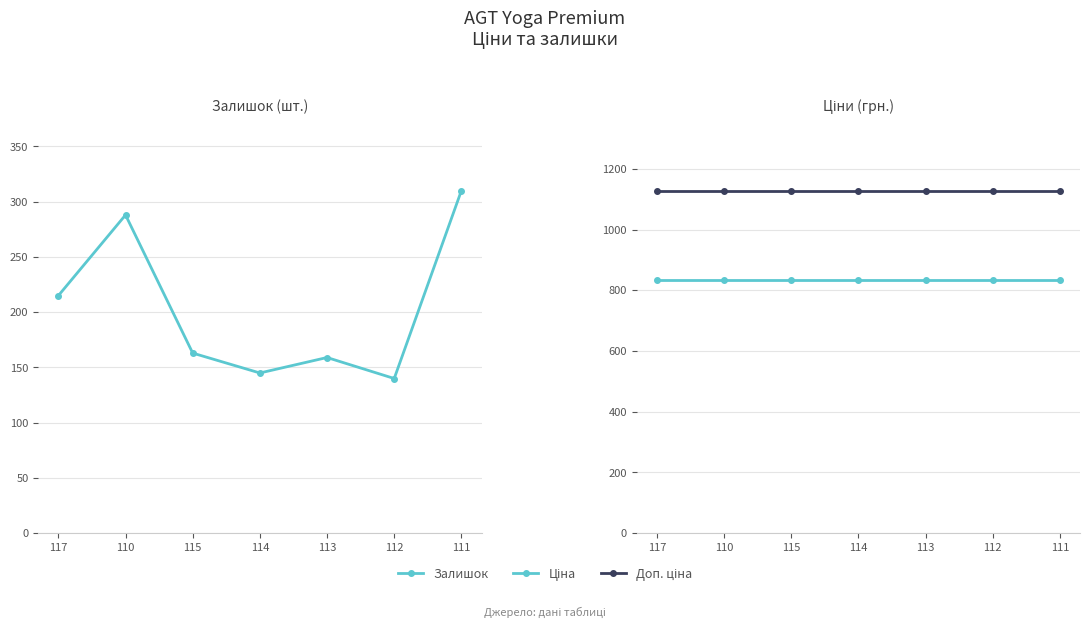

Where is the first local maximum for Залишок?

110